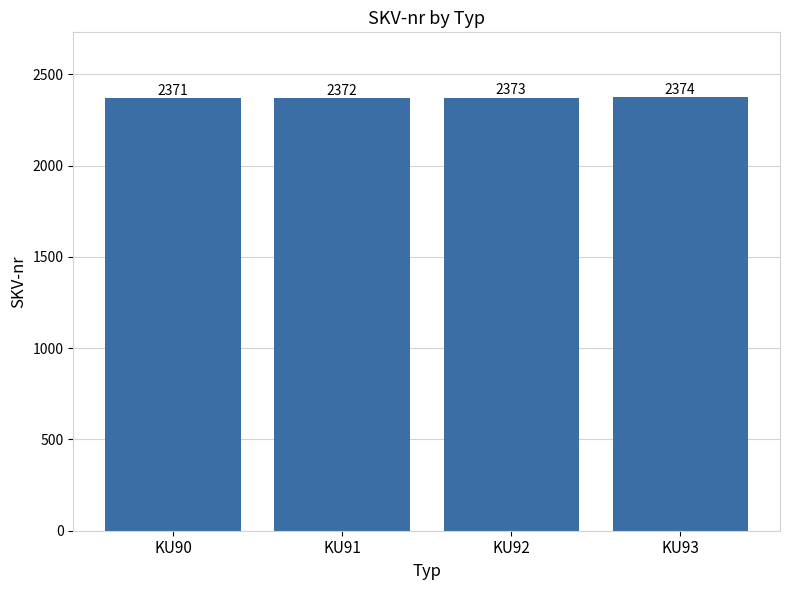

Read the value at KU90.

2371